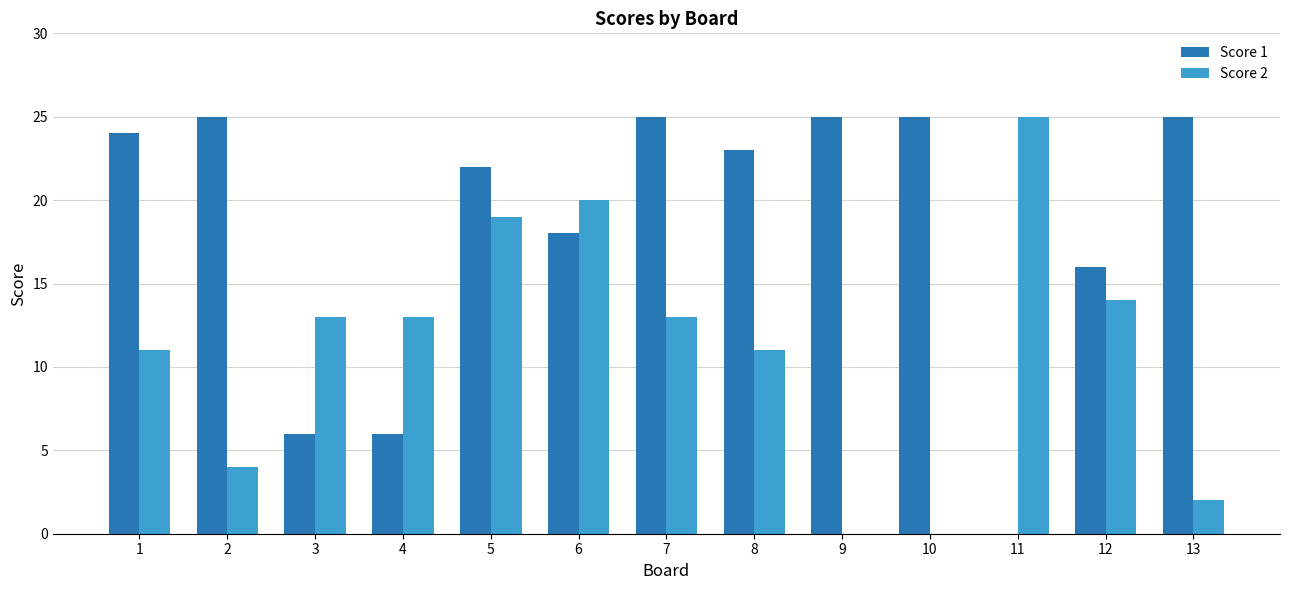

Where does the Score 1 series first go above 23?

1